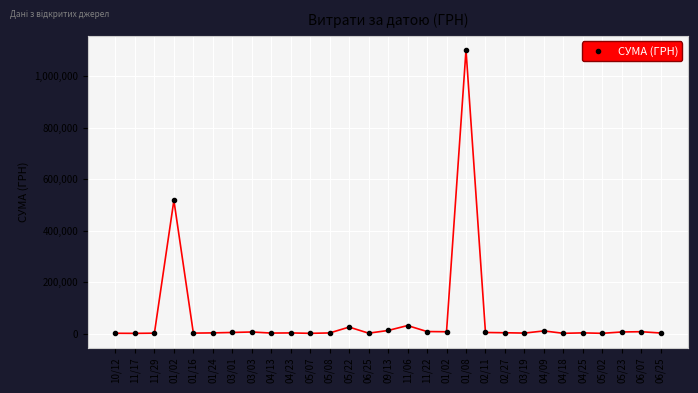

What is the change in value from 01/02 to 05/23?

-511651.9